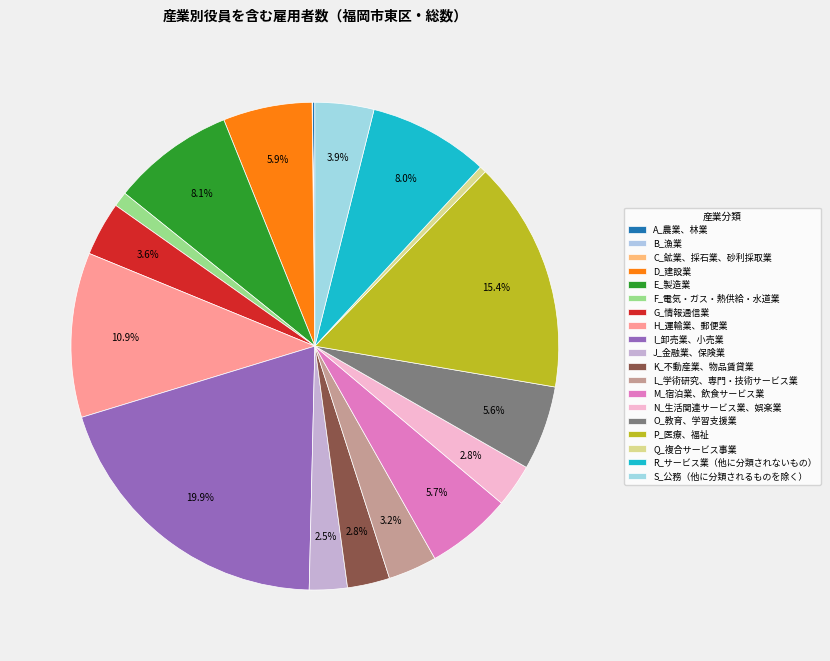

Approximately how many times larger is the value at R_サービス業（他に分類されないもの） compared to I_卸売業、小売業?

0.4